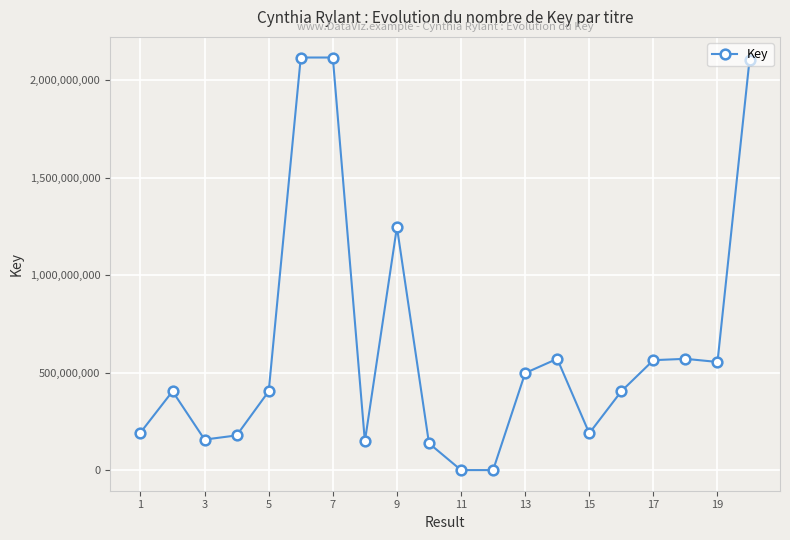

What is the maximum value shown in the chart?

2116898537